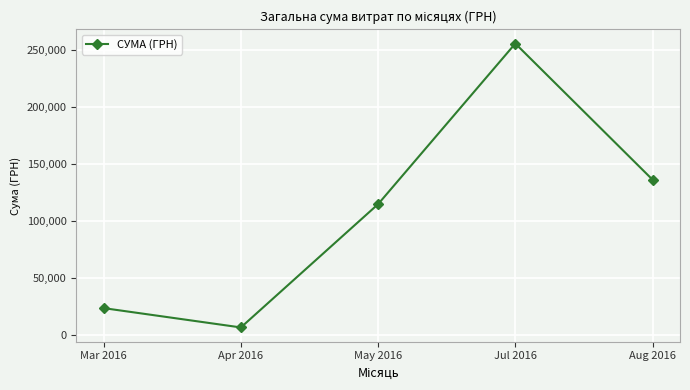

The chart shows a value of 255575.1 at Jul 2016. True or false?

True